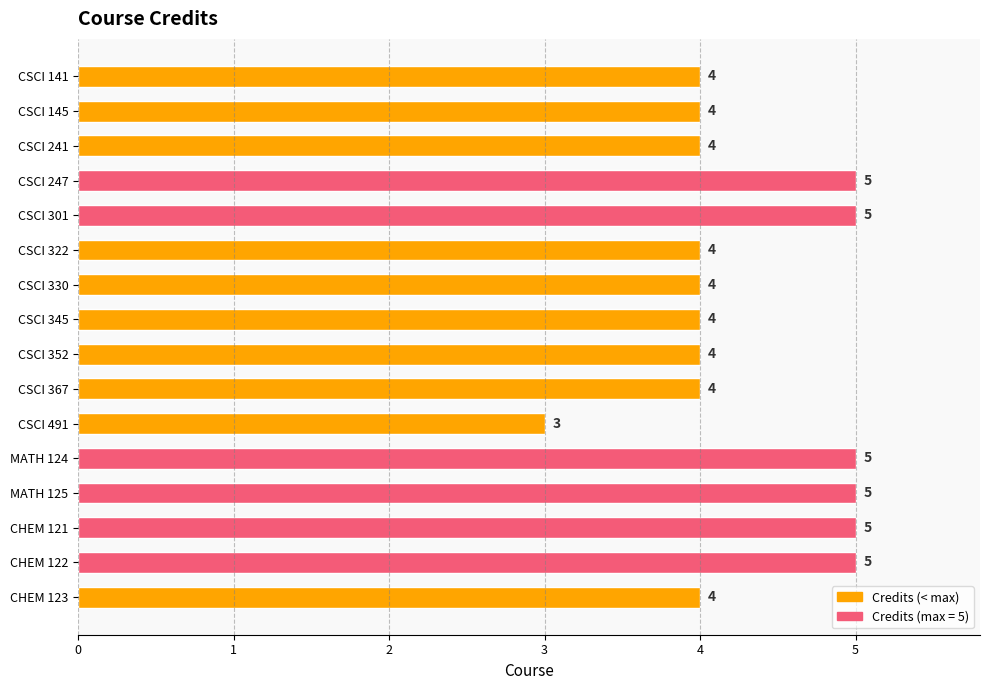

How many values are between 4 and 5?

15